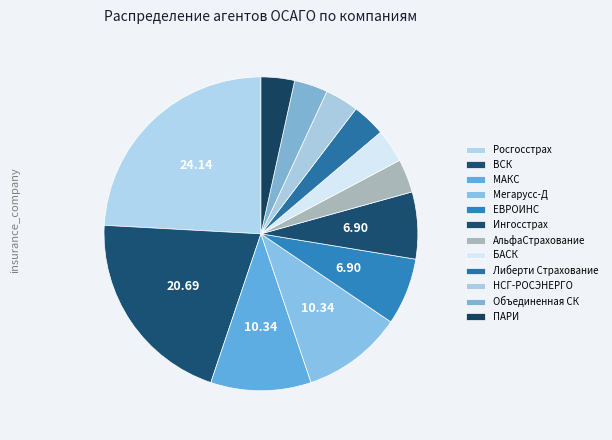

What percentage is the НСГ-РОСЭНЕРГО slice, to the nearest percent?

3%